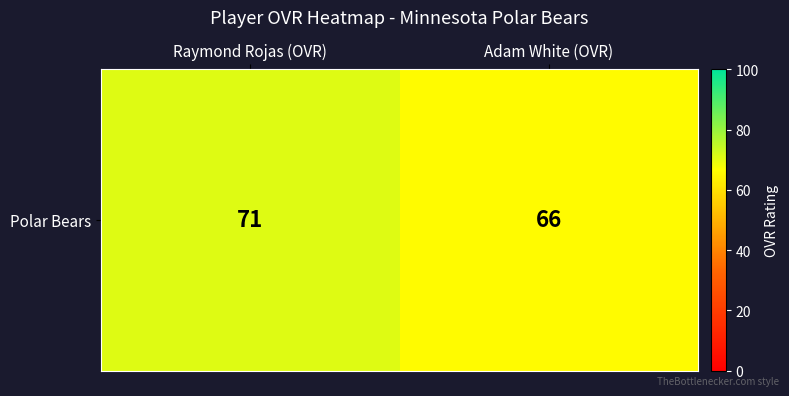

What is the difference between the maximum and minimum values?

5